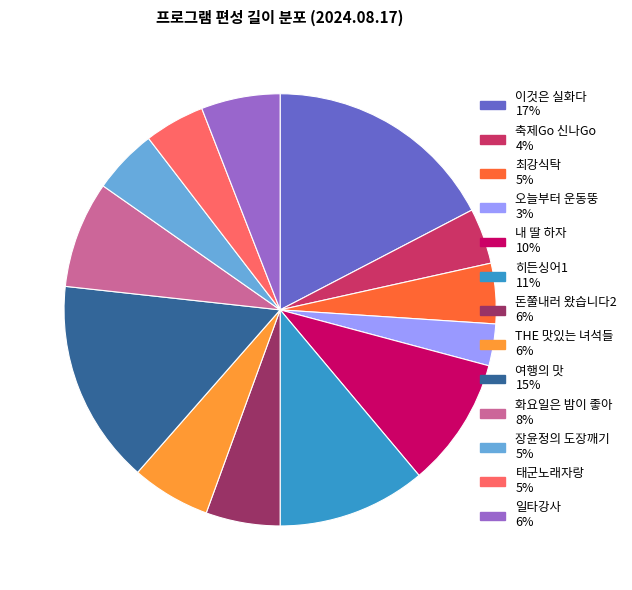

Is there any slice that represents more than half of the pie?

No